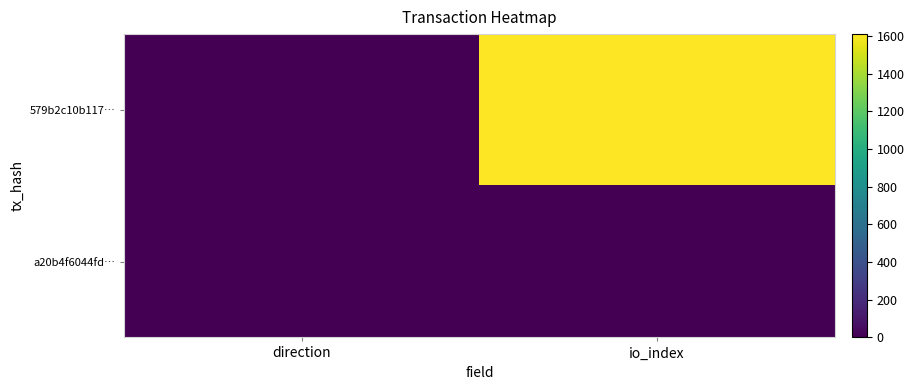

At how many categories does at least one series exceed 1019?

1